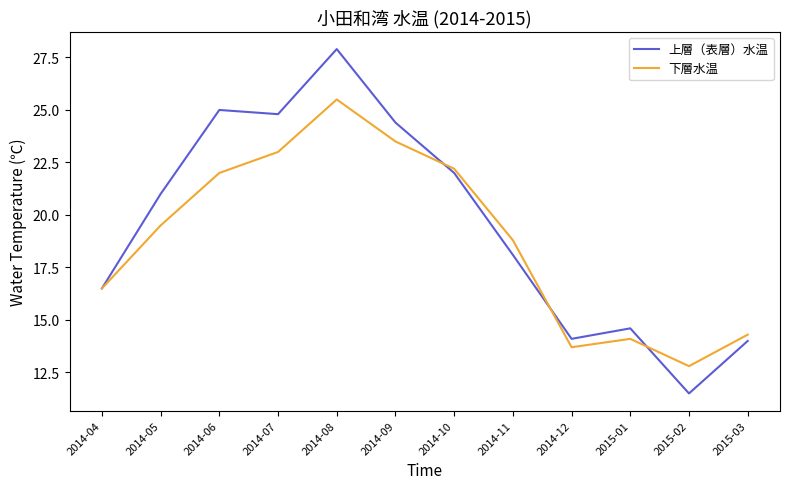

Does the chart have visible grid lines?

No